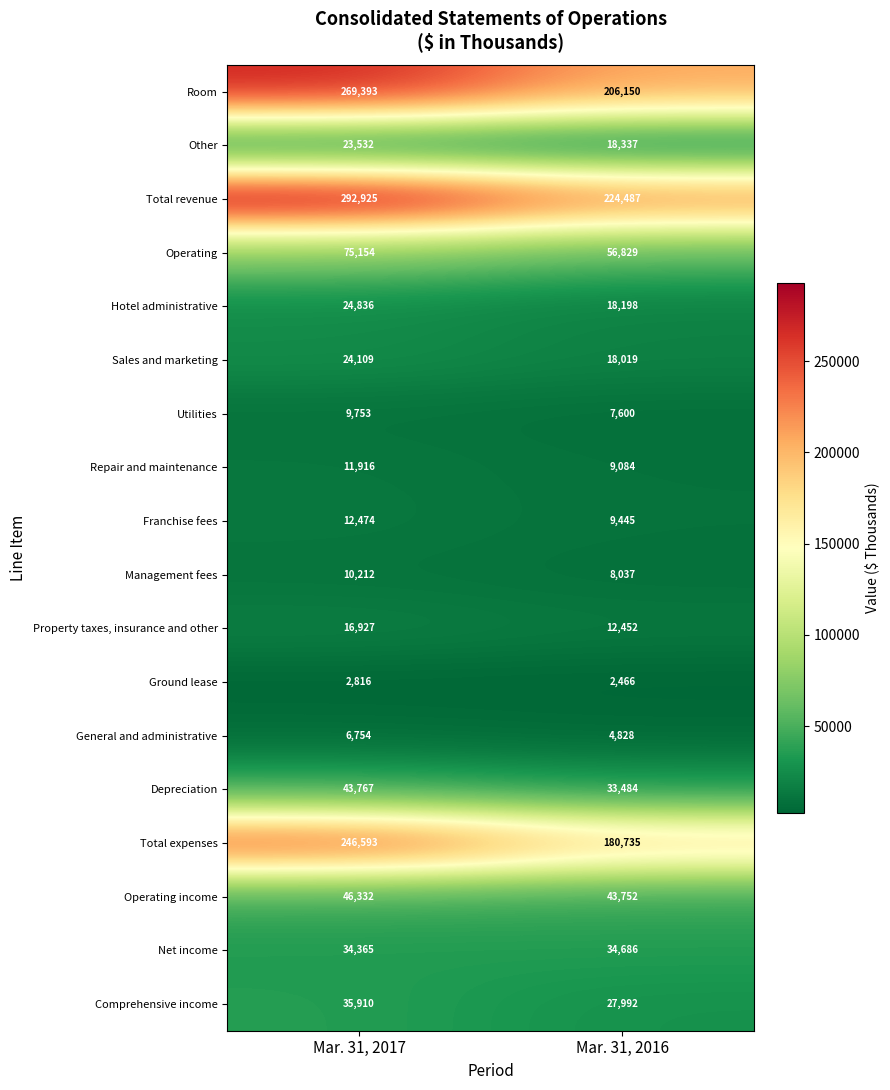

How many distinct data groups are displayed?

18